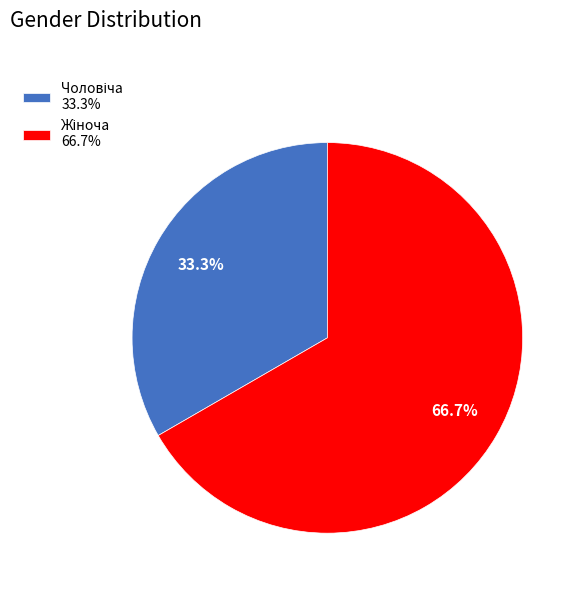

Does any single category account for the majority?

Yes